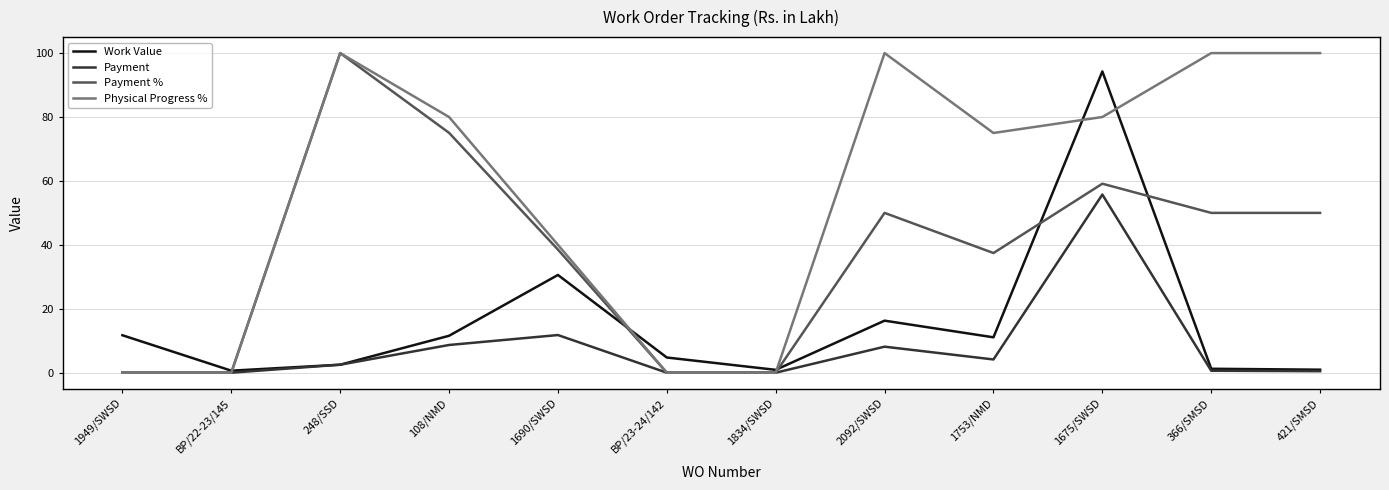

What is the difference between the maximum and second lowest values in the Physical Progress % series?

100.0